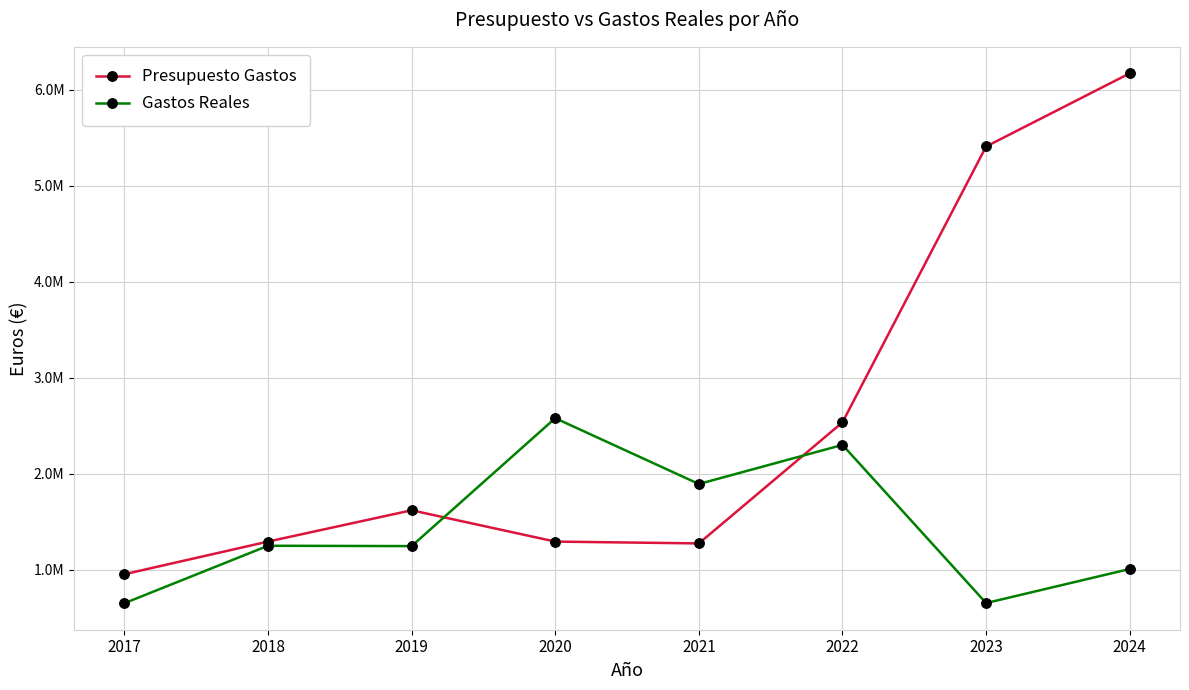

What are all the series names shown in the legend?

Presupuesto Gastos, Gastos Reales